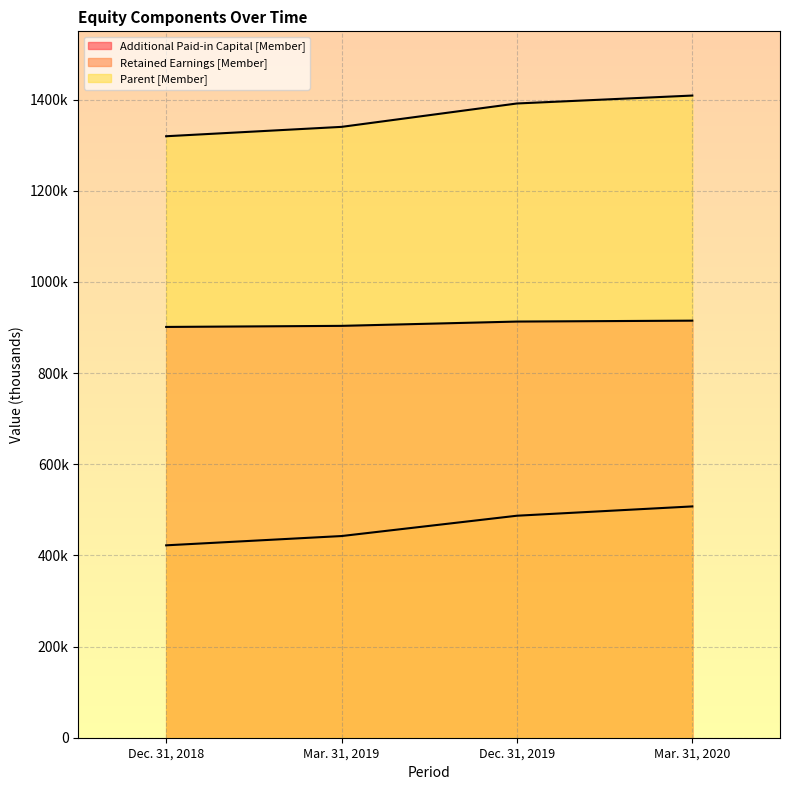

Is the value of Parent [Member] at Mar. 31, 2020 greater than the value of Additional Paid-in Capital [Member] at Mar. 31, 2020?

Yes